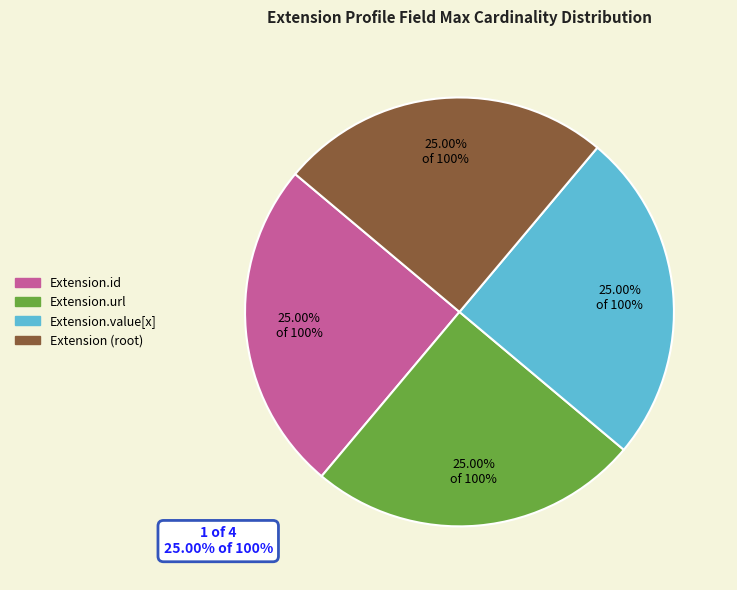

Is there a majority slice in this chart?

No